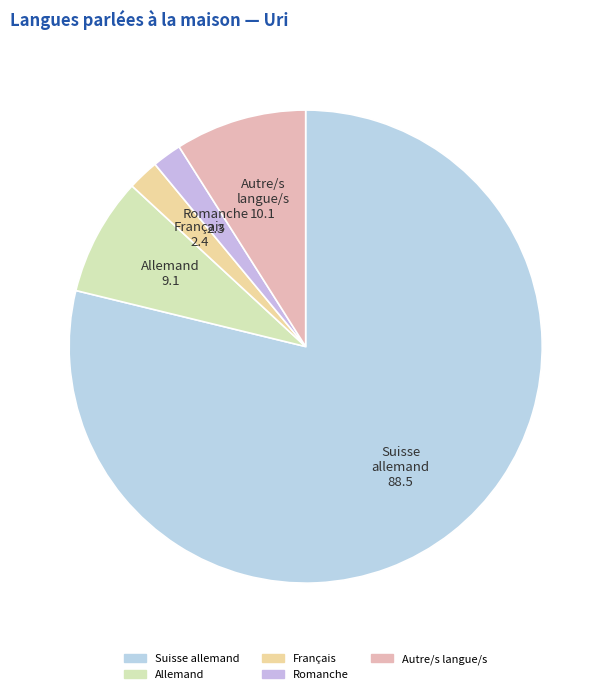

Which category has the biggest portion of the pie?

Suisse allemand